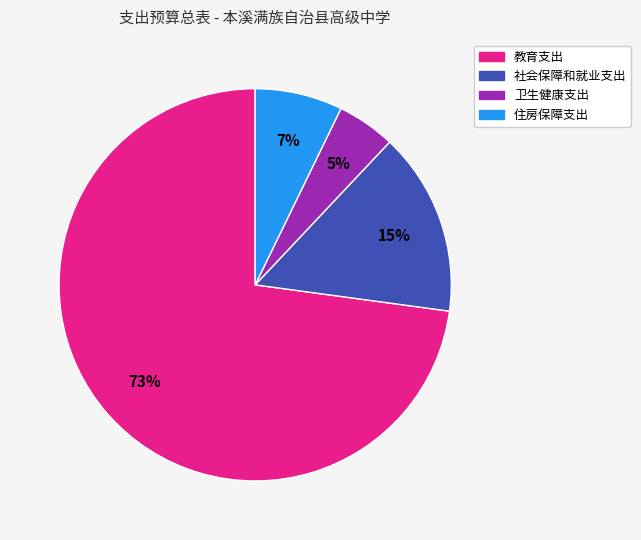

Which slice represents more than half of the pie?

教育支出